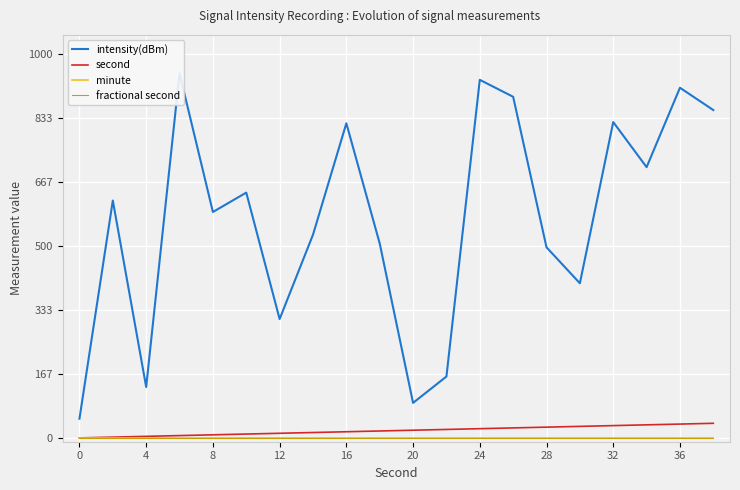

True or false: intensity(dBm) and fractional second intersect in this chart.

False